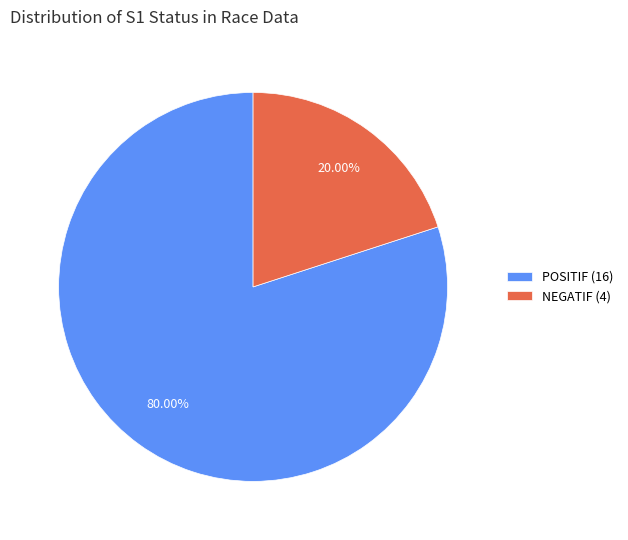

To the nearest percent, what is the combined percentage of NEGATIF and POSITIF?

100%